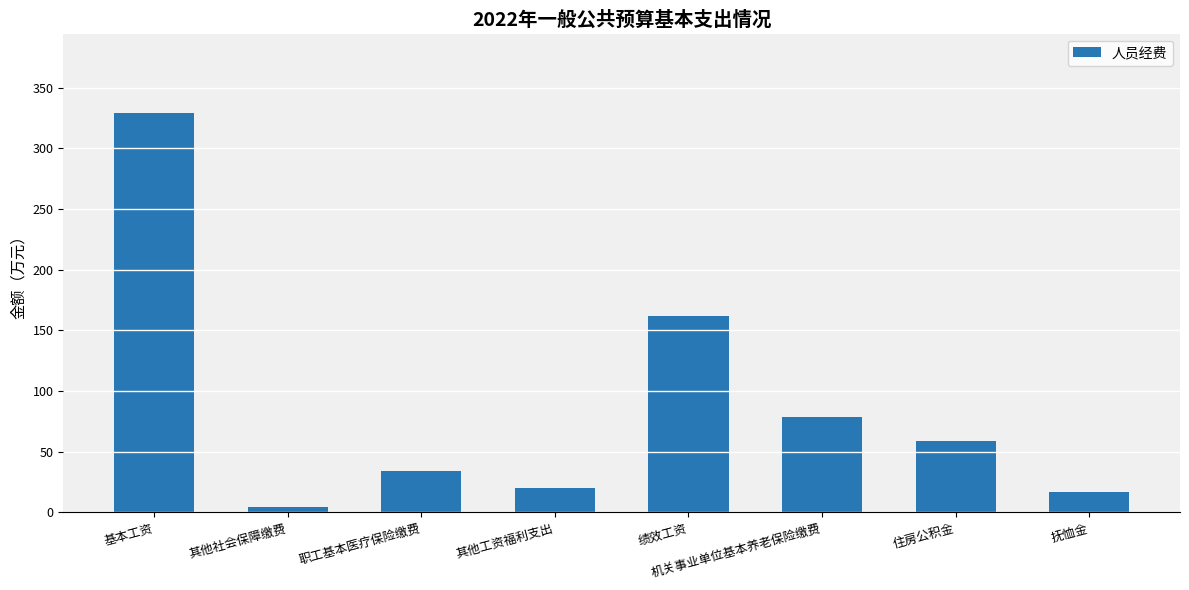

Which has a higher value, 职工基本医疗保险缴费 or 其他工资福利支出?

职工基本医疗保险缴费